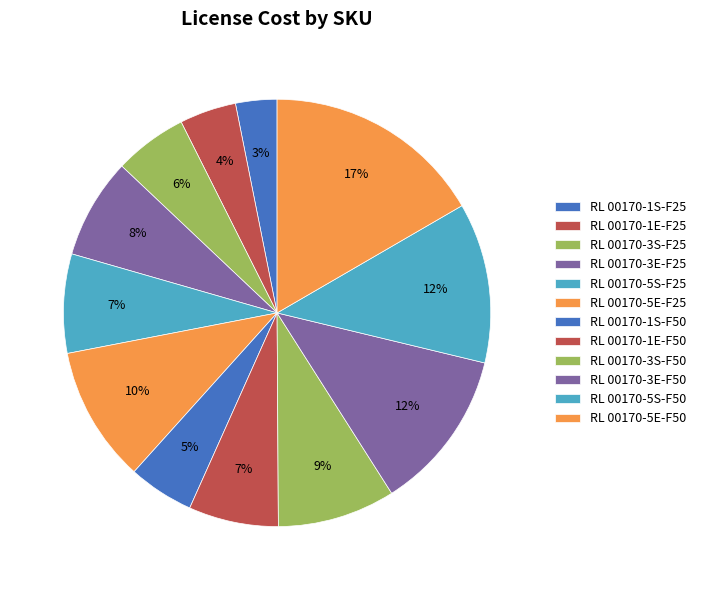

What percentage is the RL 00170-5S-F25 slice, to the nearest percent?

7%